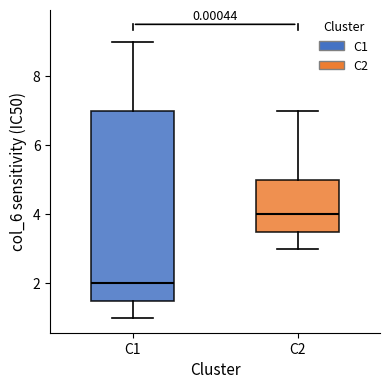

Reading left to right, read every box against the y-axis: the position of its median line, the range the box covers, and the ends of its whiskers. The values are not printed on the chart, so give them approximately, as read against the axis.

C1: median 2.0, box 1.6 to 7.0, whiskers 1.0 to 9.0
C2: median 4.0, box 3.6 to 5.0, whiskers 3.0 to 7.0